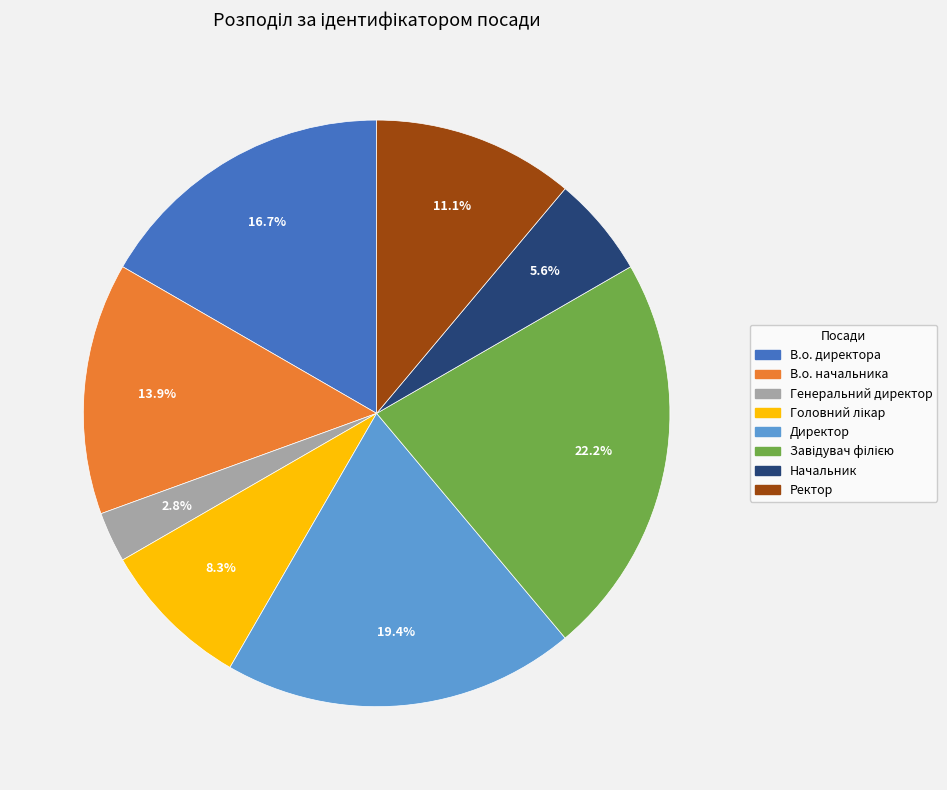

How many segments does this pie chart have?

8